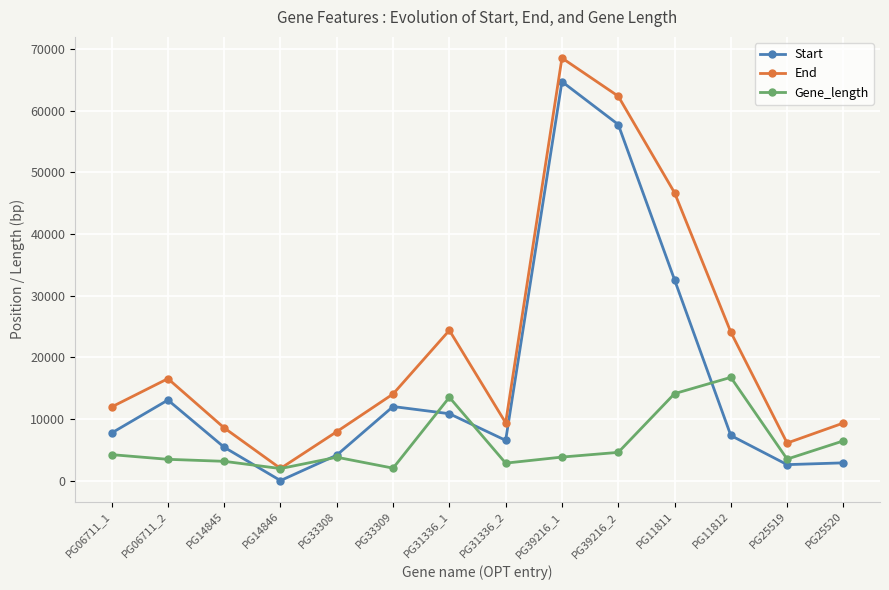

Where is the first local minimum for End?

PG14846